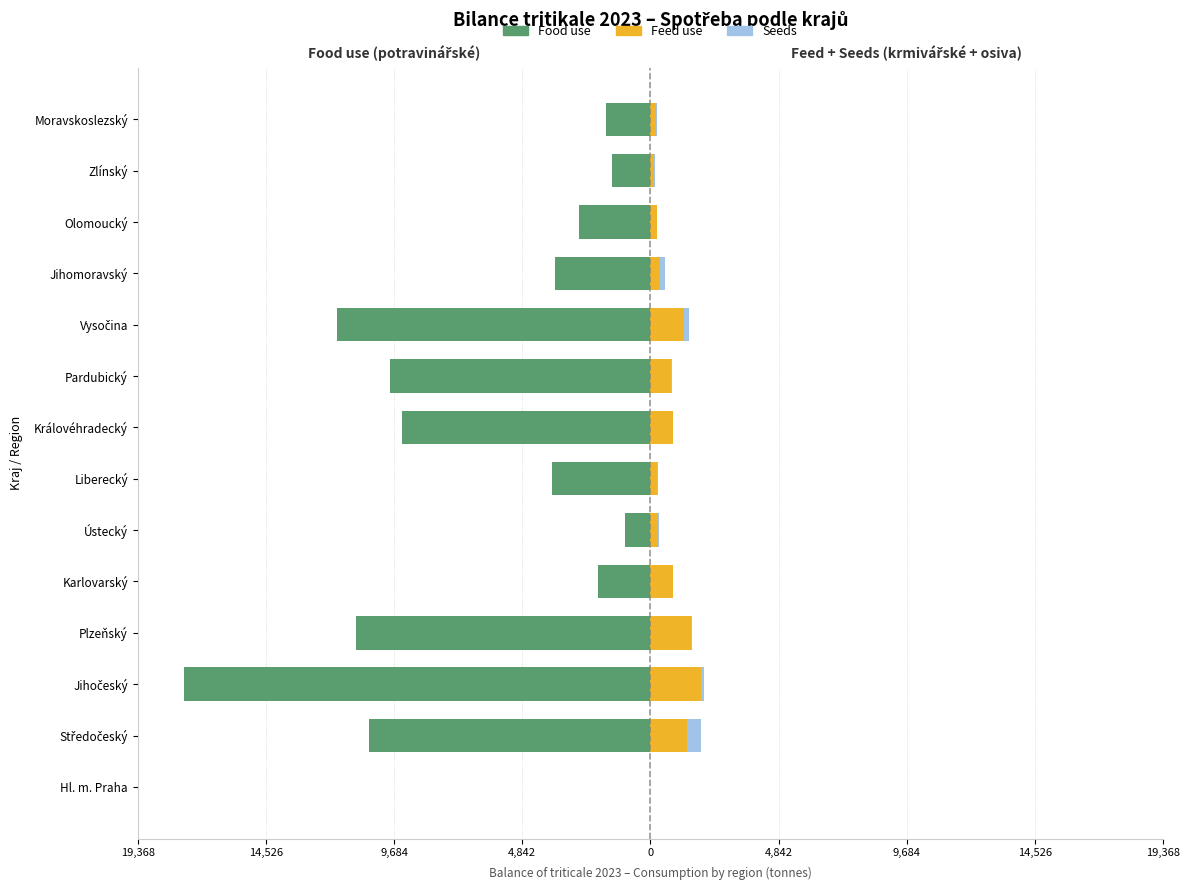

How many bars are there in total?

42